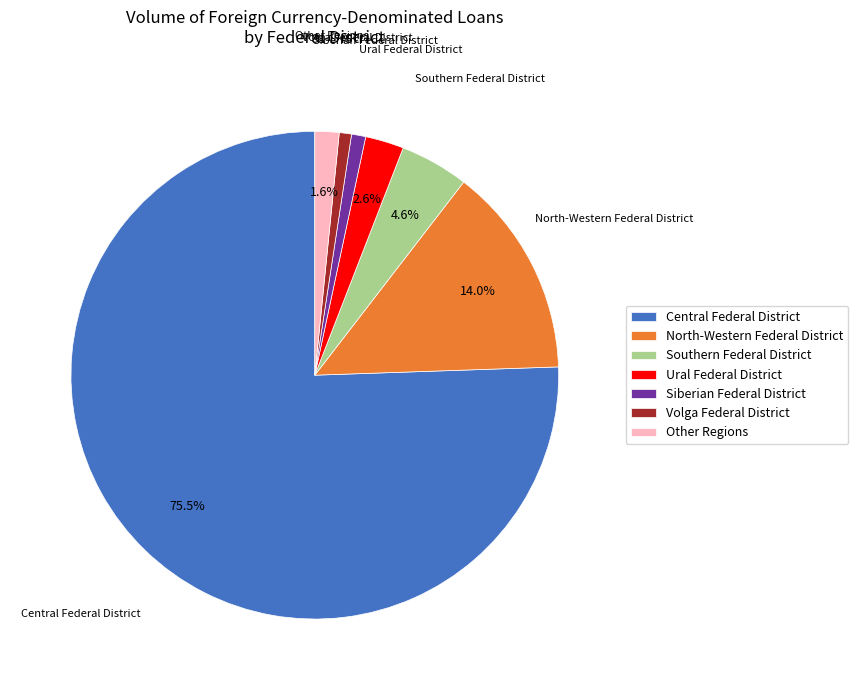

Which has a higher value, Southern Federal District or Siberian Federal District?

Southern Federal District